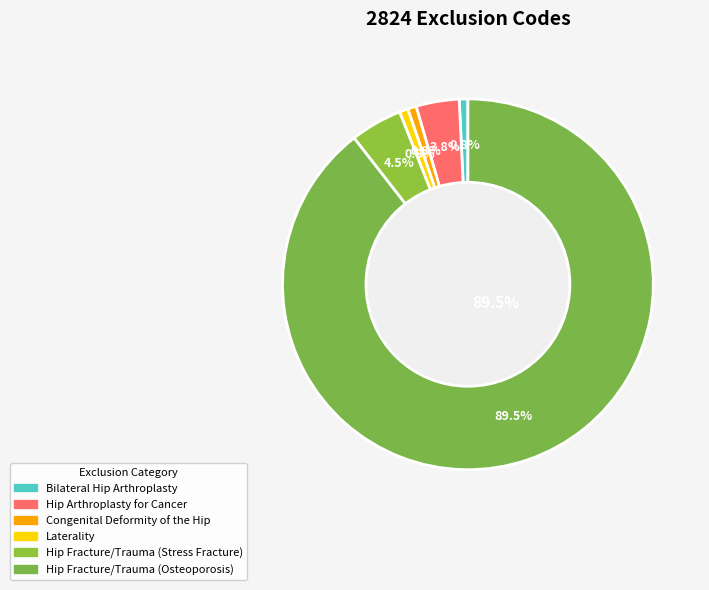

Is Laterality the majority of the pie?

No